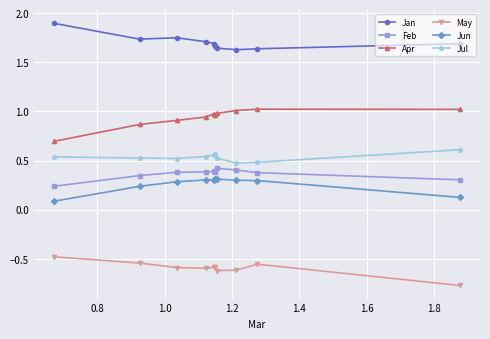

Which series has the largest total across all categories?

Jan